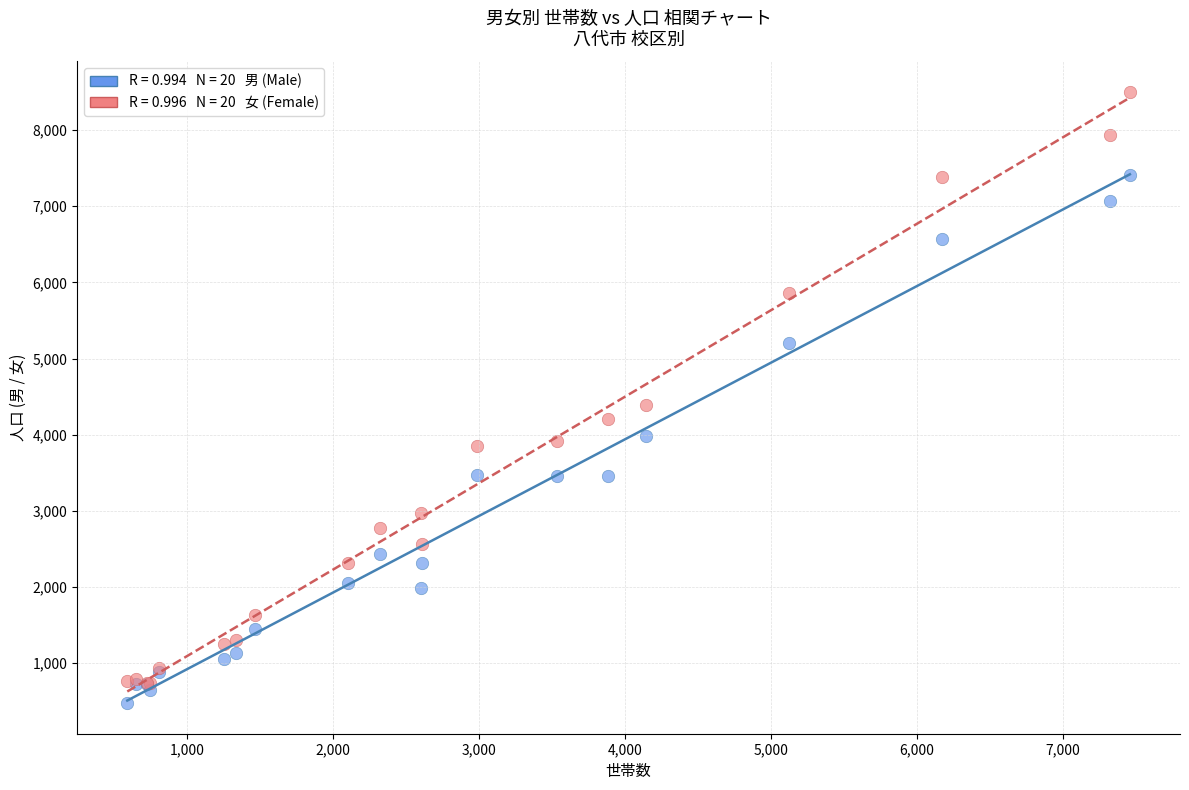

Across all series, what Y value is closest to 4487?

4392